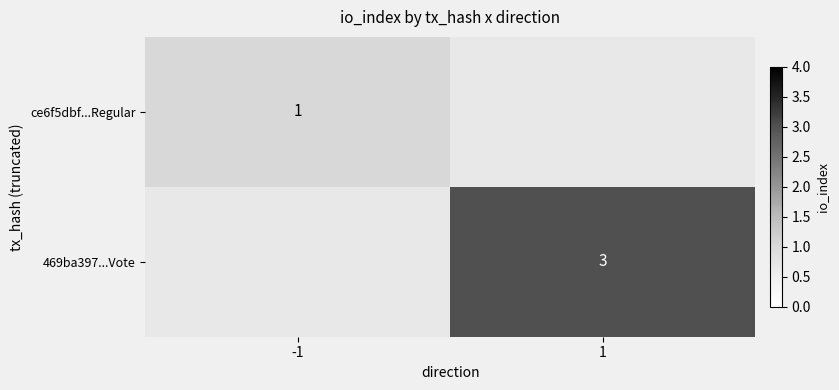

Count the number of data series in this chart.

2